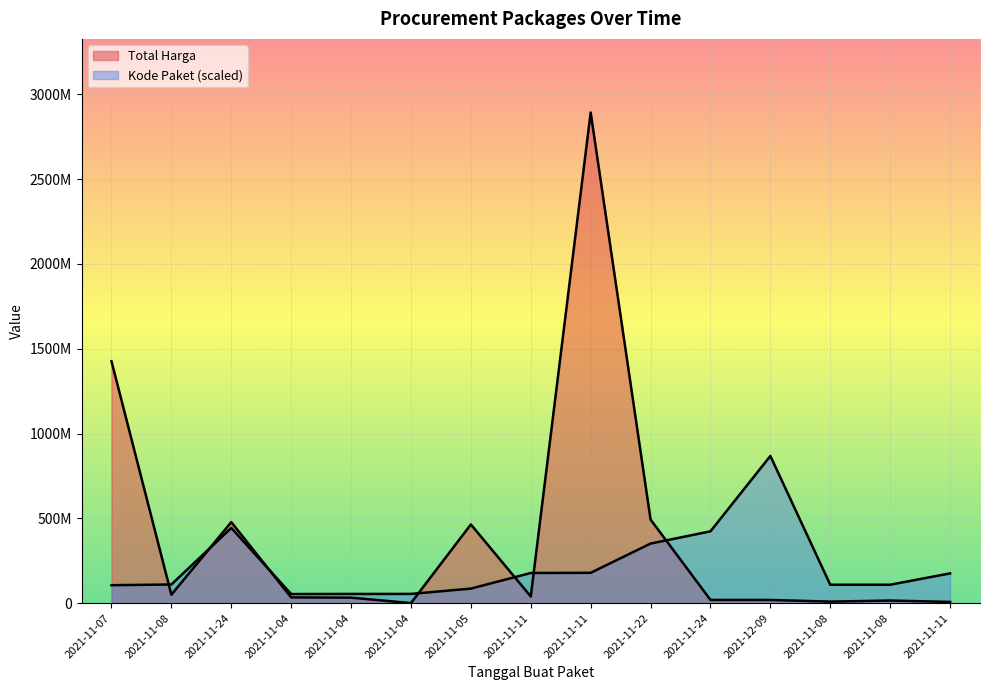

What is the value of the Total Harga point at the 13th from the left?

49730040.0